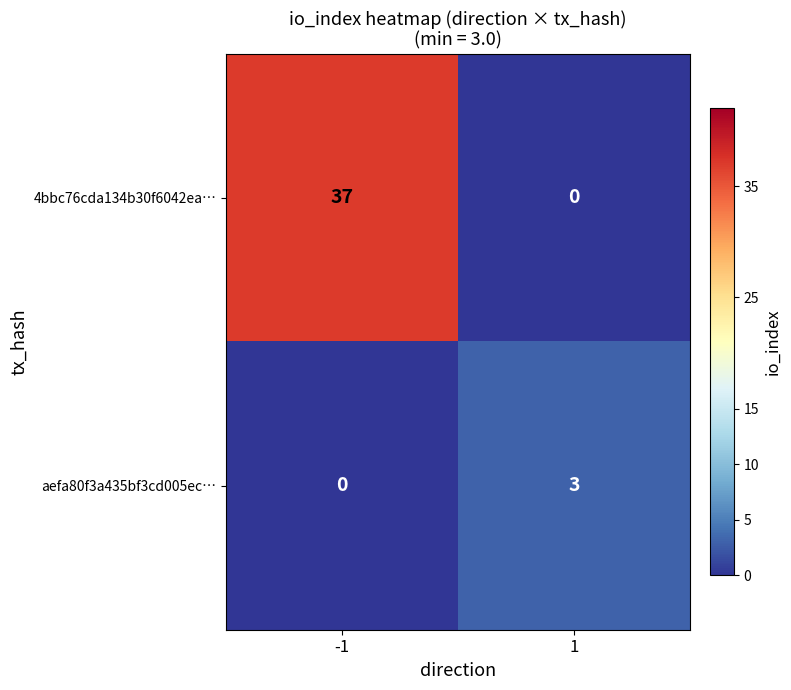

What is the greatest value displayed?

37